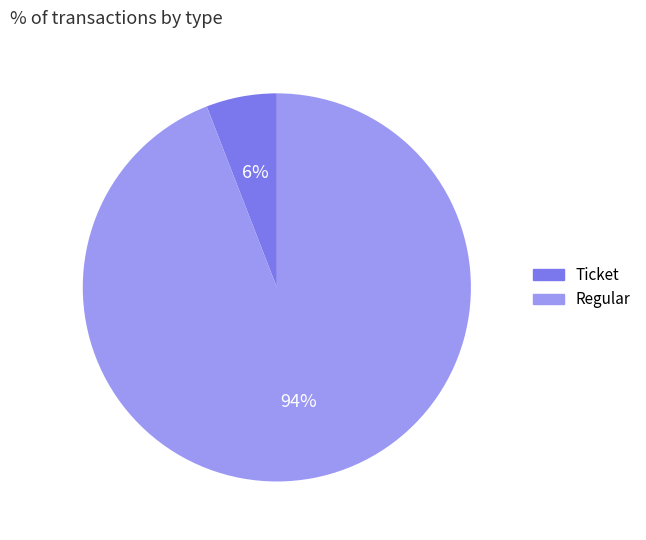

Is Regular the majority of the pie?

Yes